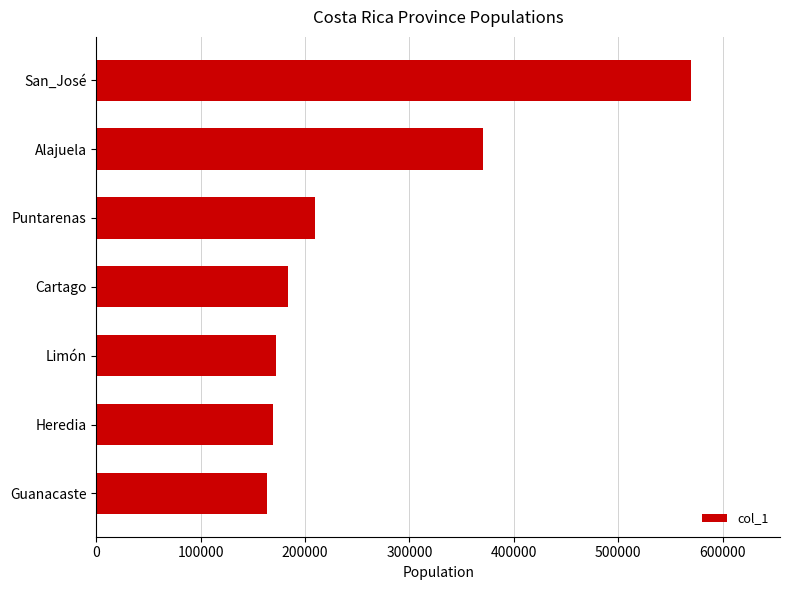

The chart shows a value of 526961 at Alajuela. True or false?

False